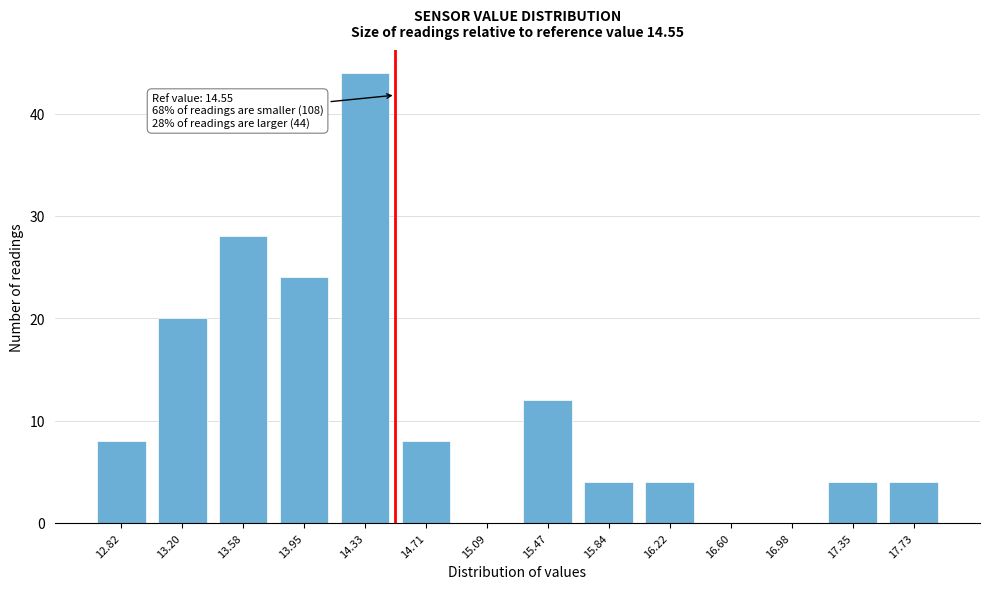

Reading right to left, extract all data points from this chart.

17.73=4	17.35=4	16.98=0	16.60=0	16.22=4	15.84=4	15.47=12	15.09=0	14.71=8	14.33=44	13.95=24	13.58=28	13.20=20	12.82=8